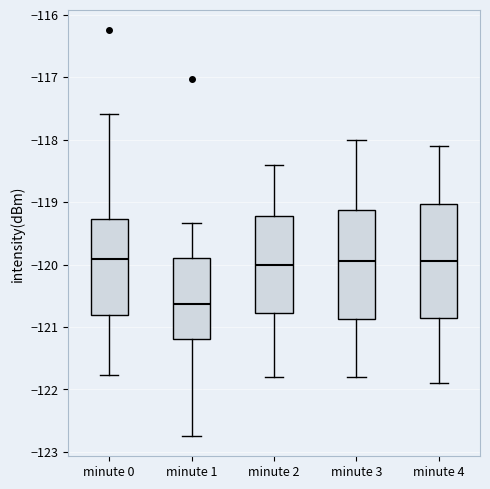

Which box's median line is the lowest?

minute 1